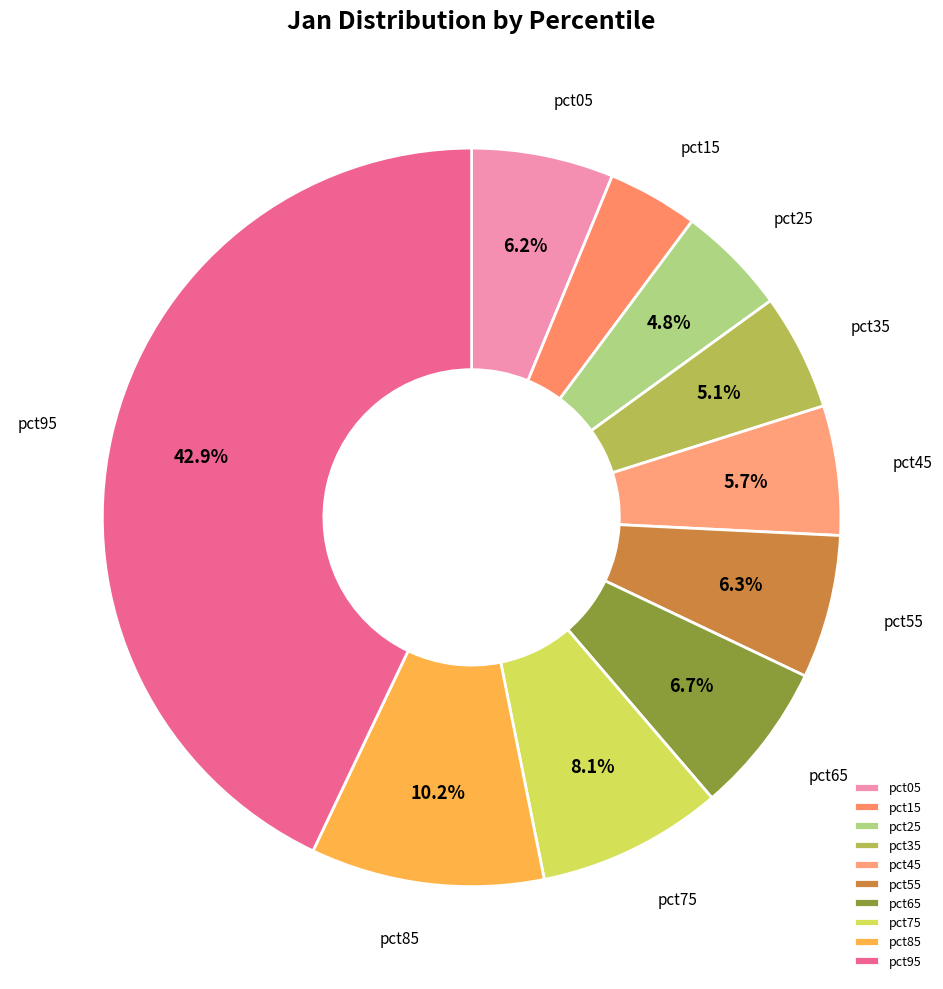

To the nearest percent, what is the difference between the largest and smallest slice percentages?

39%